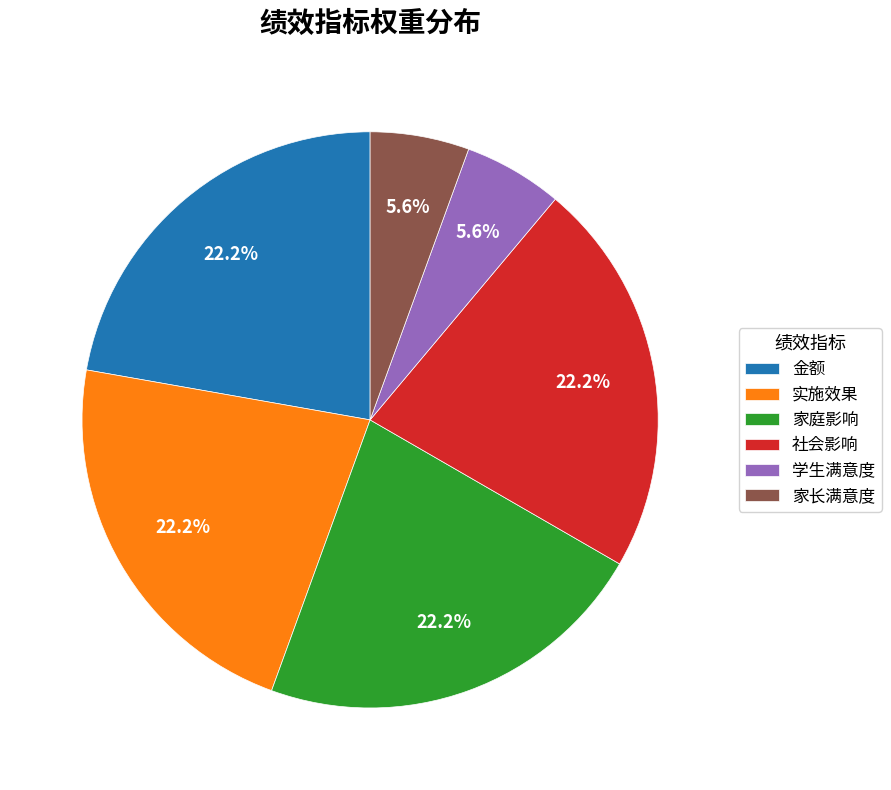

Does 实施效果 account for over 50% of the chart?

No